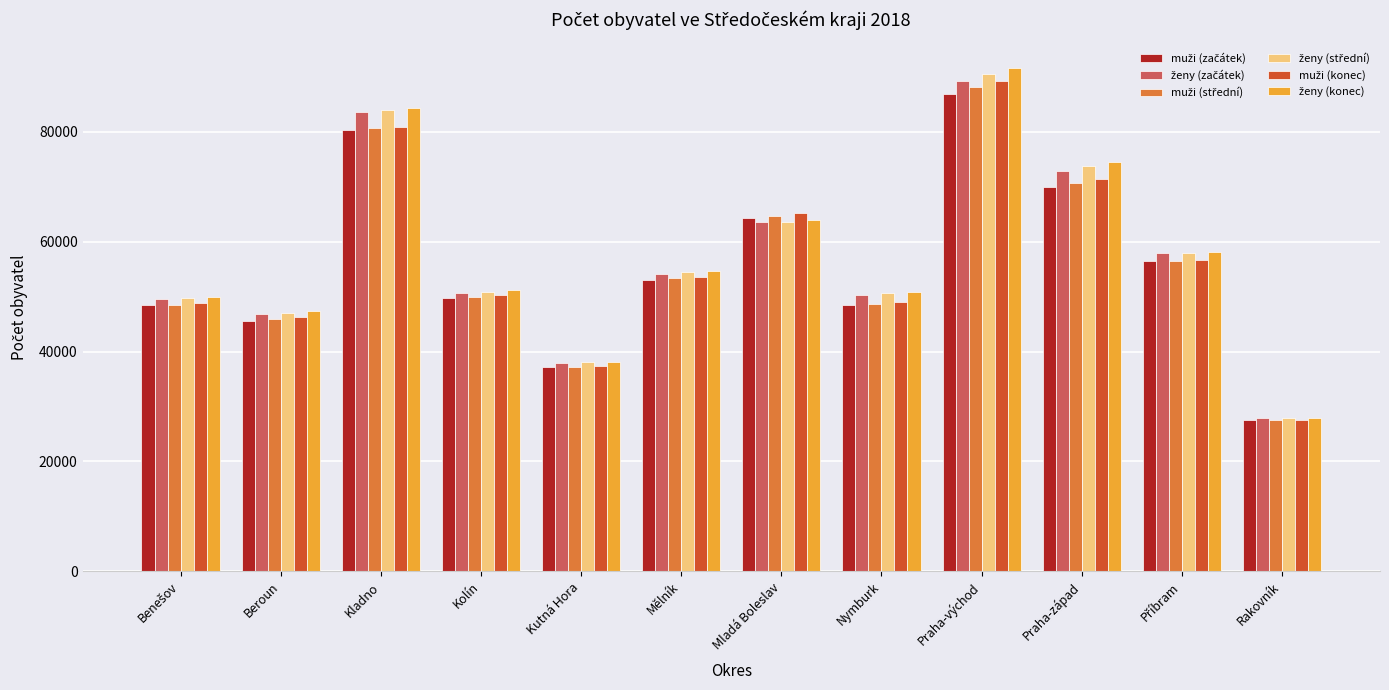

What is the difference between the highest and lowest values at Mělník?

1667